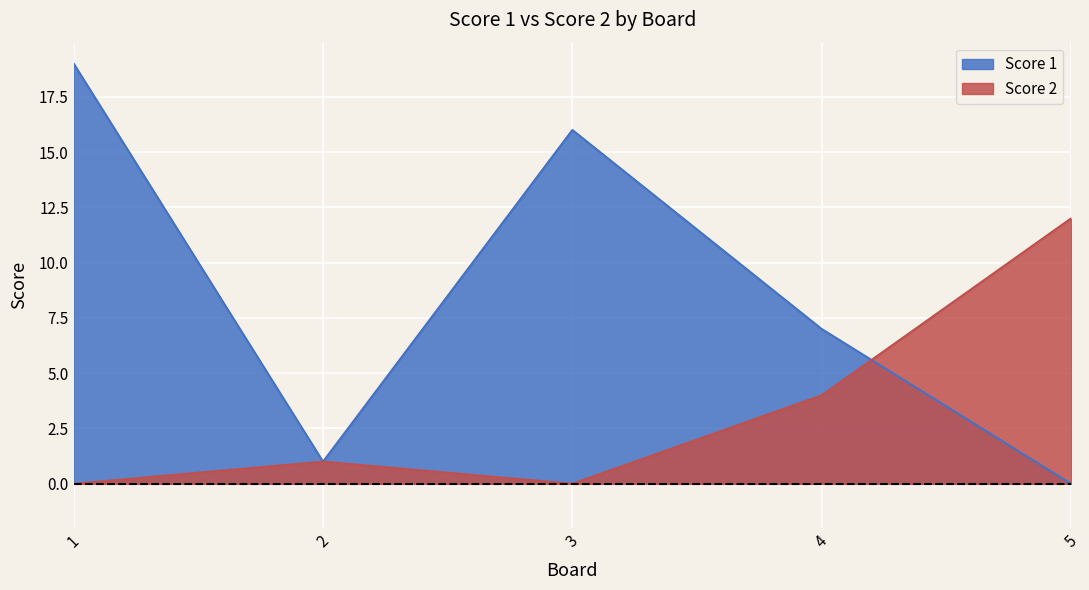

At which label does Score 2 first exceed 1?

4